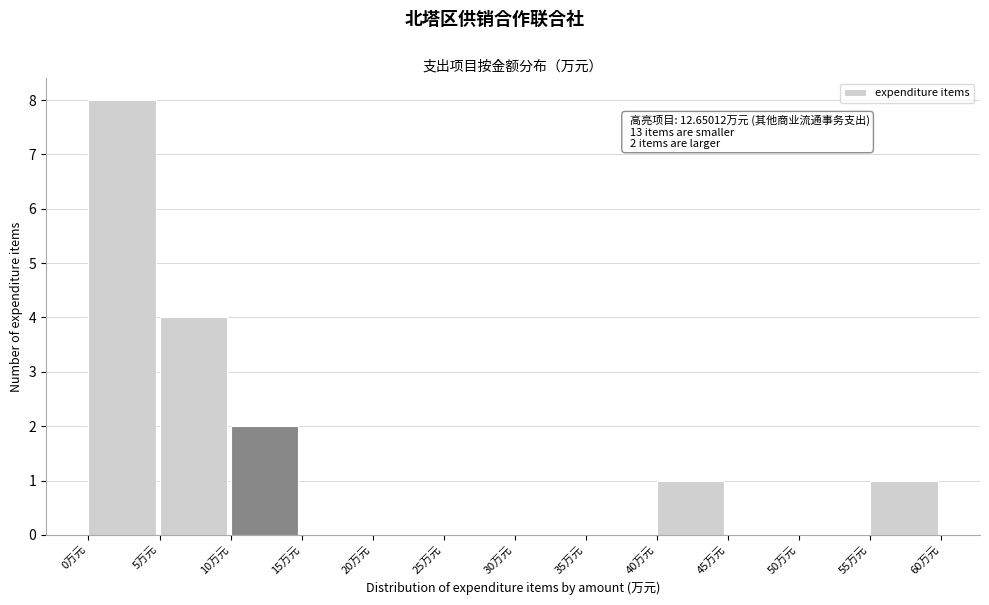

Over which range of the x-axis is the bar tallest?

0 to 5